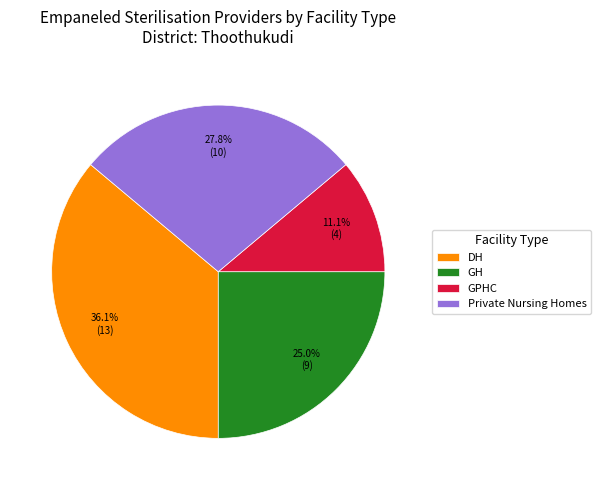

What is the largest slice in the pie chart?

DH